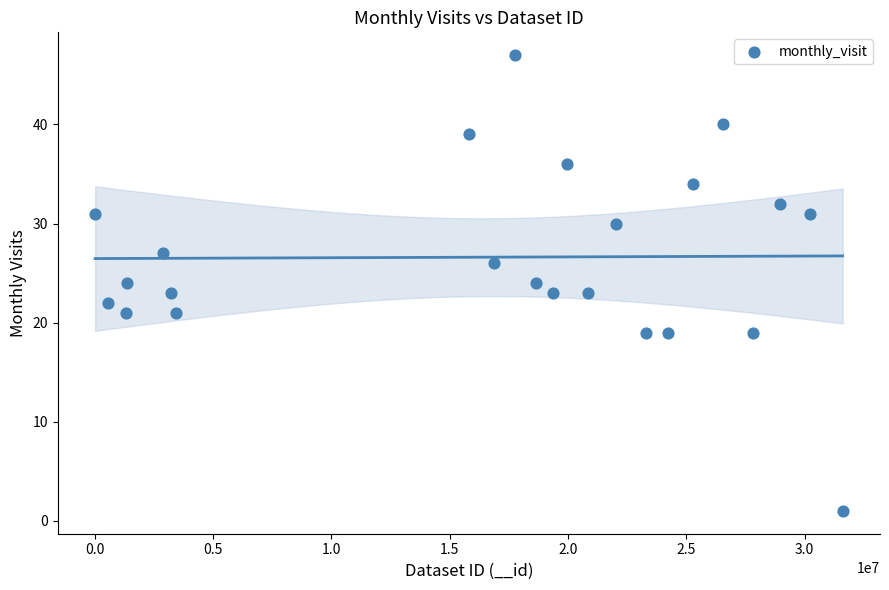

What is the range of X values (max minus min)?

31591527